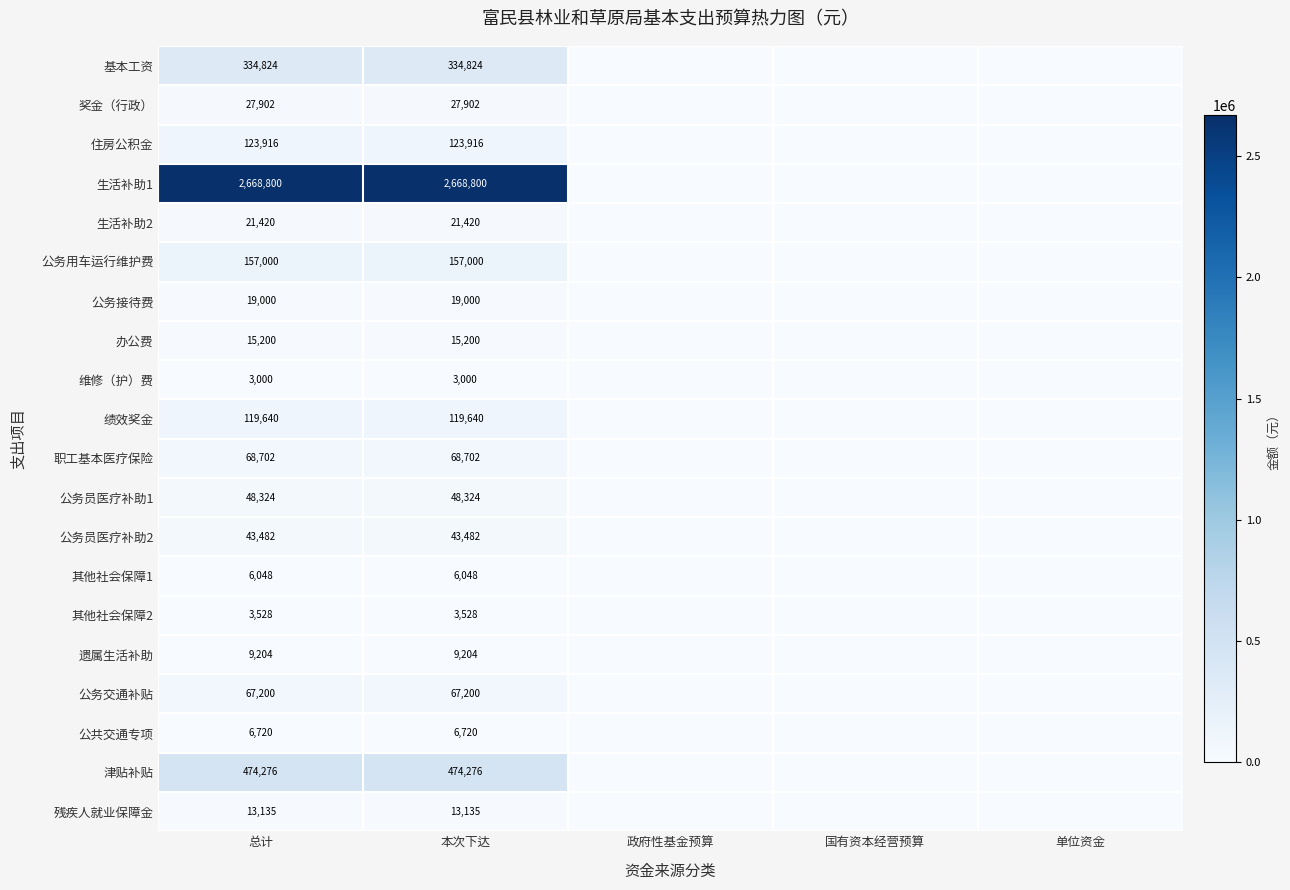

What is the total value across all series at 本次下达?

4231321